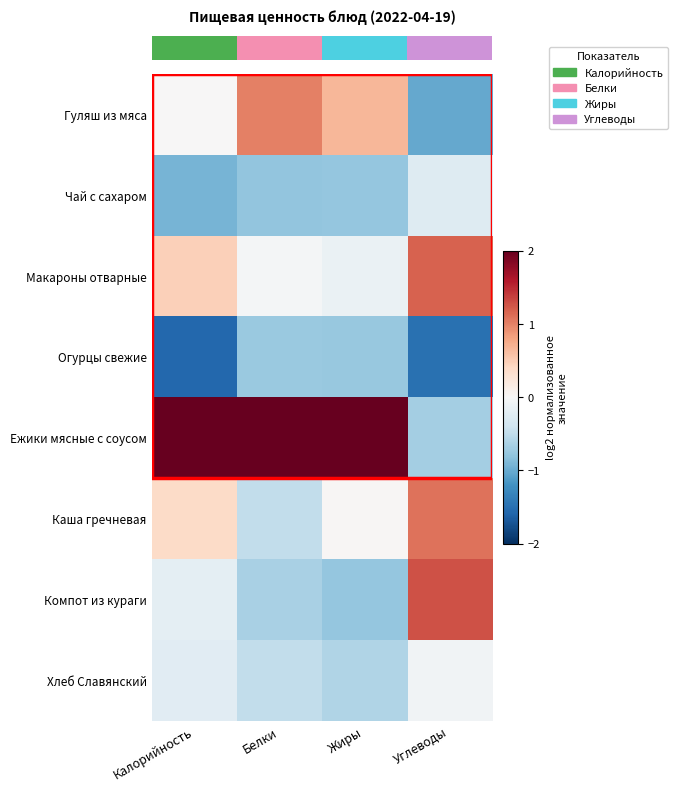

What is the maximum value shown in the chart?

2.3